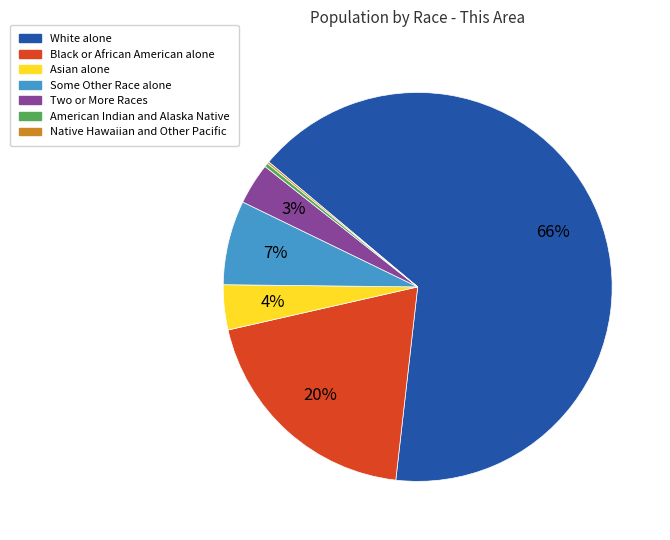

True or false: Some Other Race alone accounts for 1% of the total.

False